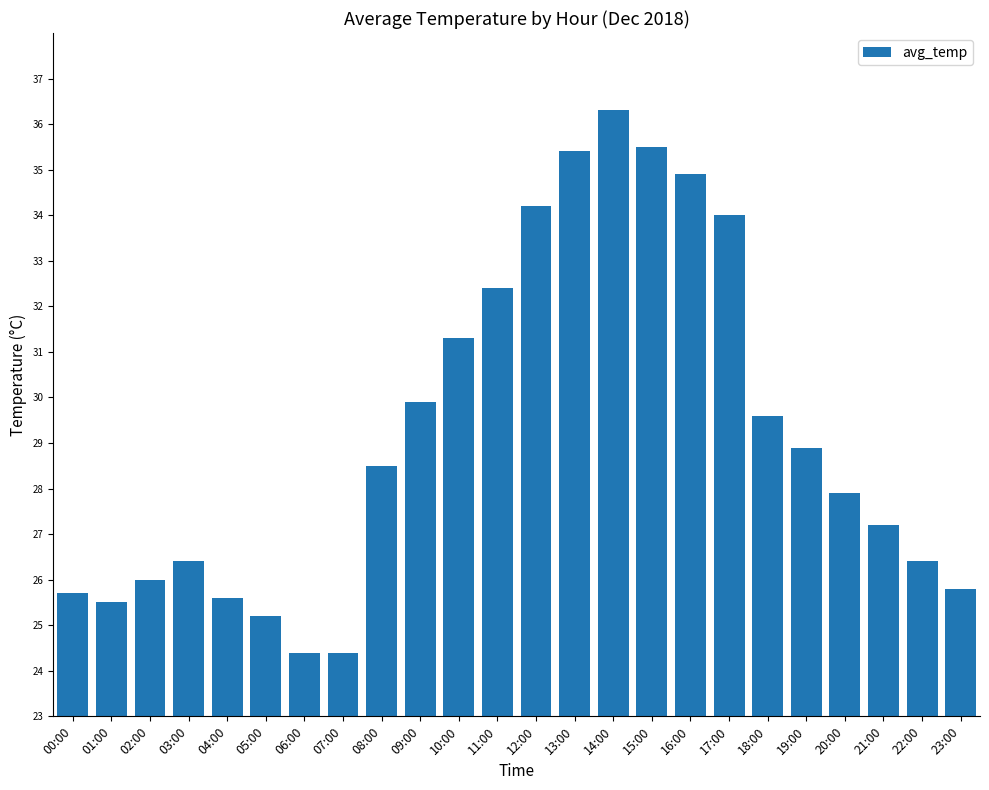

How many bars are there in total?

24